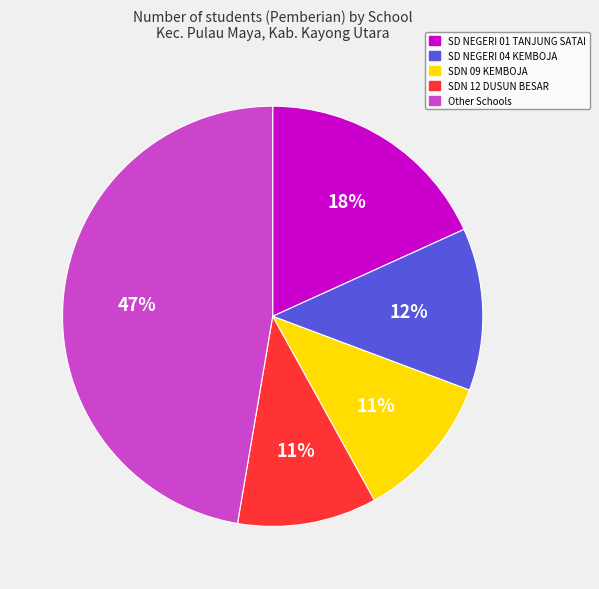

Which slice is the largest?

Other Schools